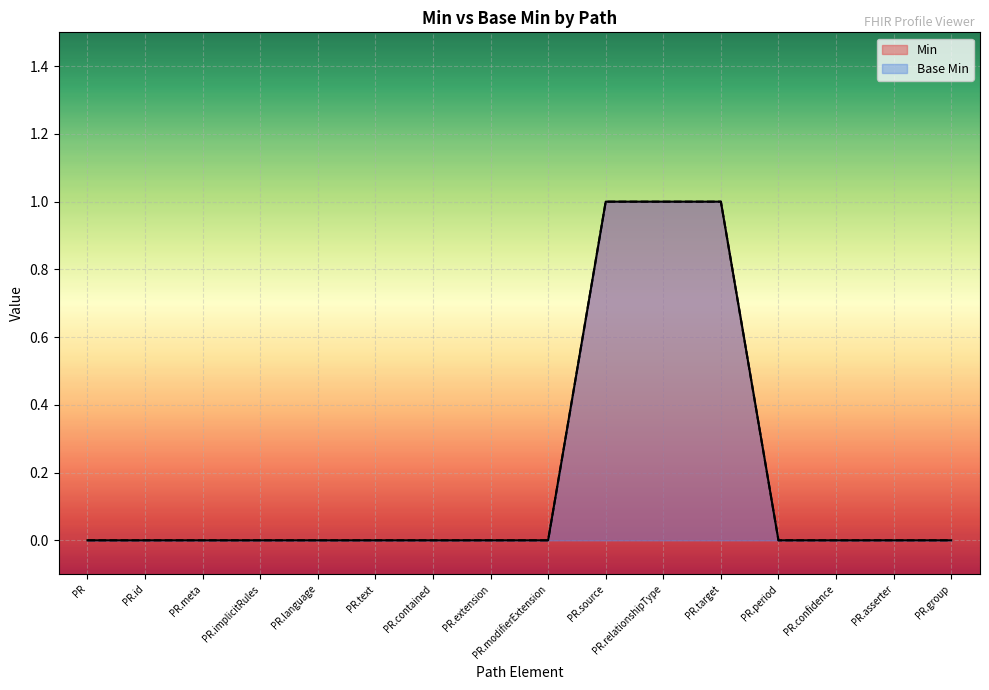

List the labels in order of Base Min value, smallest first.

PR, PR.id, PR.meta, PR.implicitRules, PR.language, PR.text, PR.contained, PR.extension, PR.modifierExtension, PR.period, PR.confidence, PR.asserter, PR.group, PR.source, PR.relationshipType, PR.target